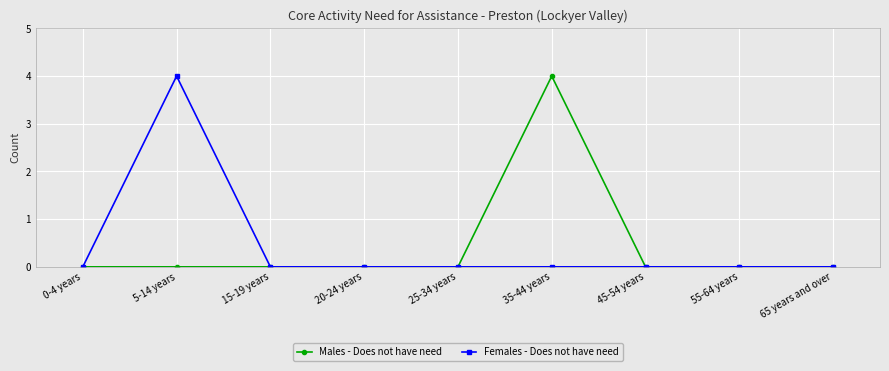

What is the difference between the Females - Does not have need values at 5-14 years and 0-4 years?

4